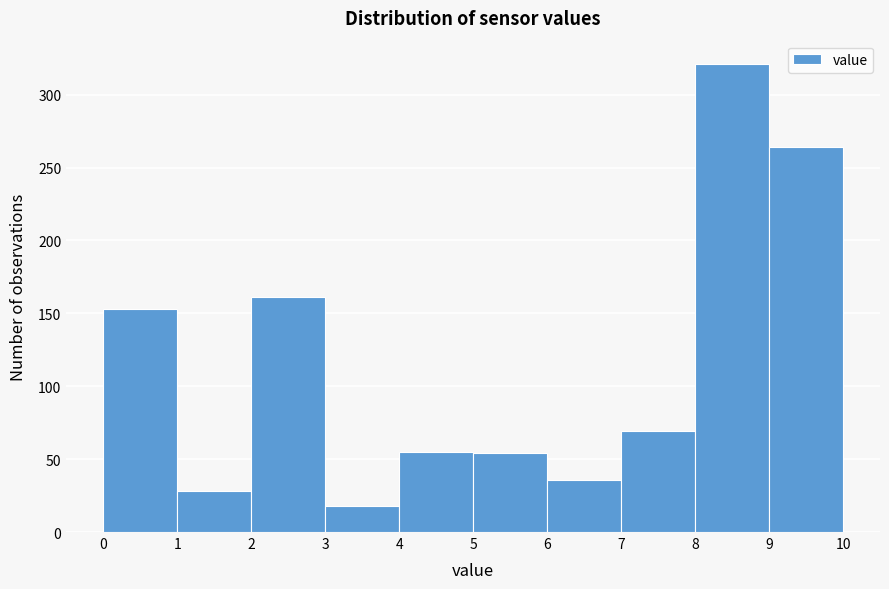

Reading left to right, list every bar in this chart as the range it spans on the x-axis followed by its height. The values are not printed on the chart, so give them approximately, as read against the axis.

0 to 1: 155
1 to 2: 30
2 to 3: 160
3 to 4: 20
4 to 5: 55
5 to 6: 55
6 to 7: 35
7 to 8: 70
8 to 9: 320
9 to 10: 265